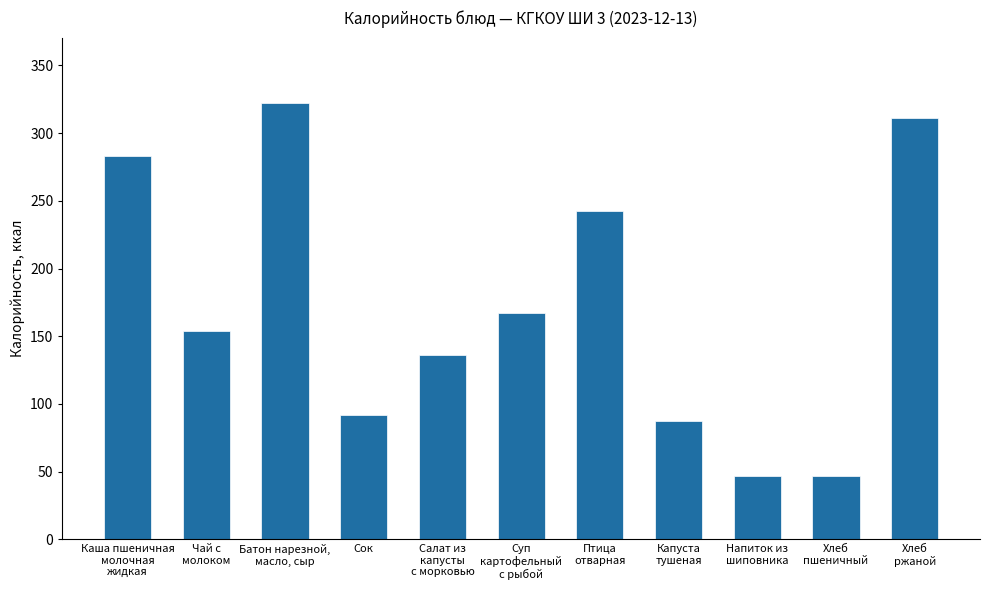

What is the sum of the values at Птица
отварная and Суп
картофельный
с рыбой?

409.7